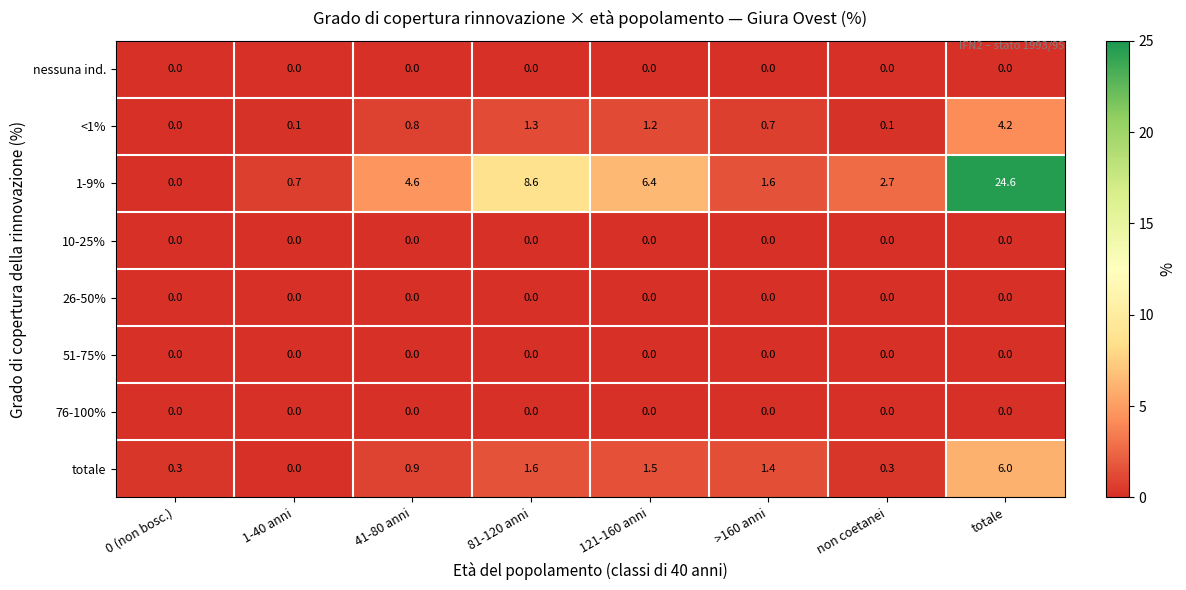

Which series has the largest total across all categories?

1-9%